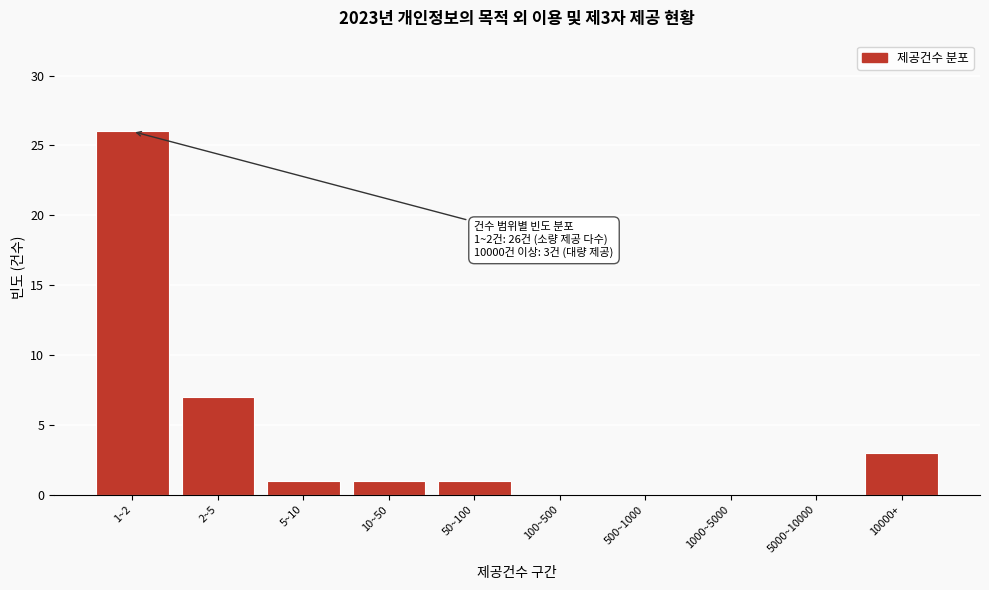

Reading left to right, extract all data points from this chart.

1~2=26	2~5=7	5~10=1	10~50=1	50~100=1	100~500=0	500~1000=0	1000~5000=0	5000~10000=0	10000+=3